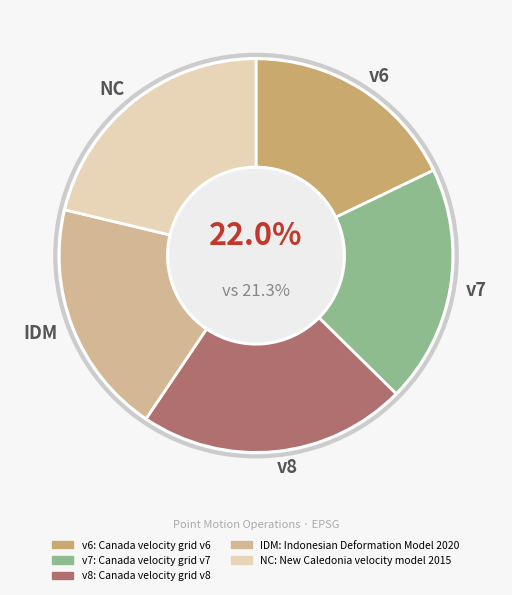

Between Canada velocity grid v6 and Indonesian Deformation Model 2020, which is larger?

Indonesian Deformation Model 2020